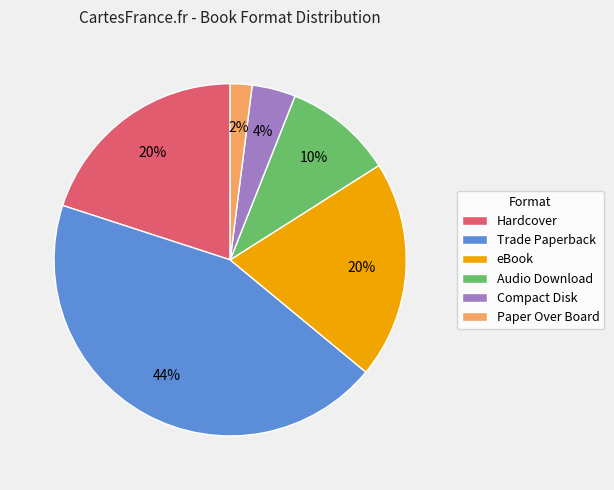

True or false: Compact Disk accounts for 13% of the total.

False